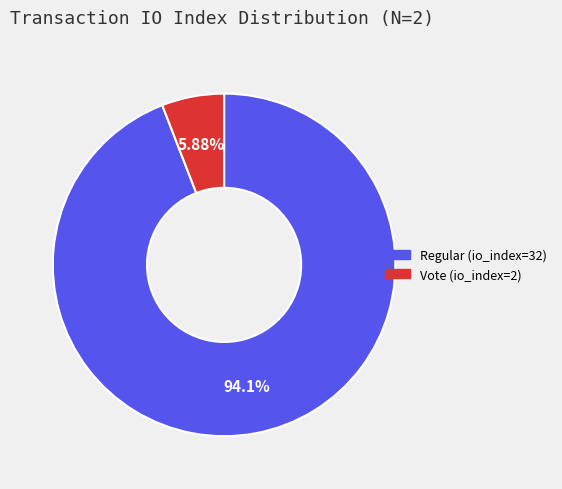

The Vote (io_index=2) slice represents 6% of the pie. True or false?

True